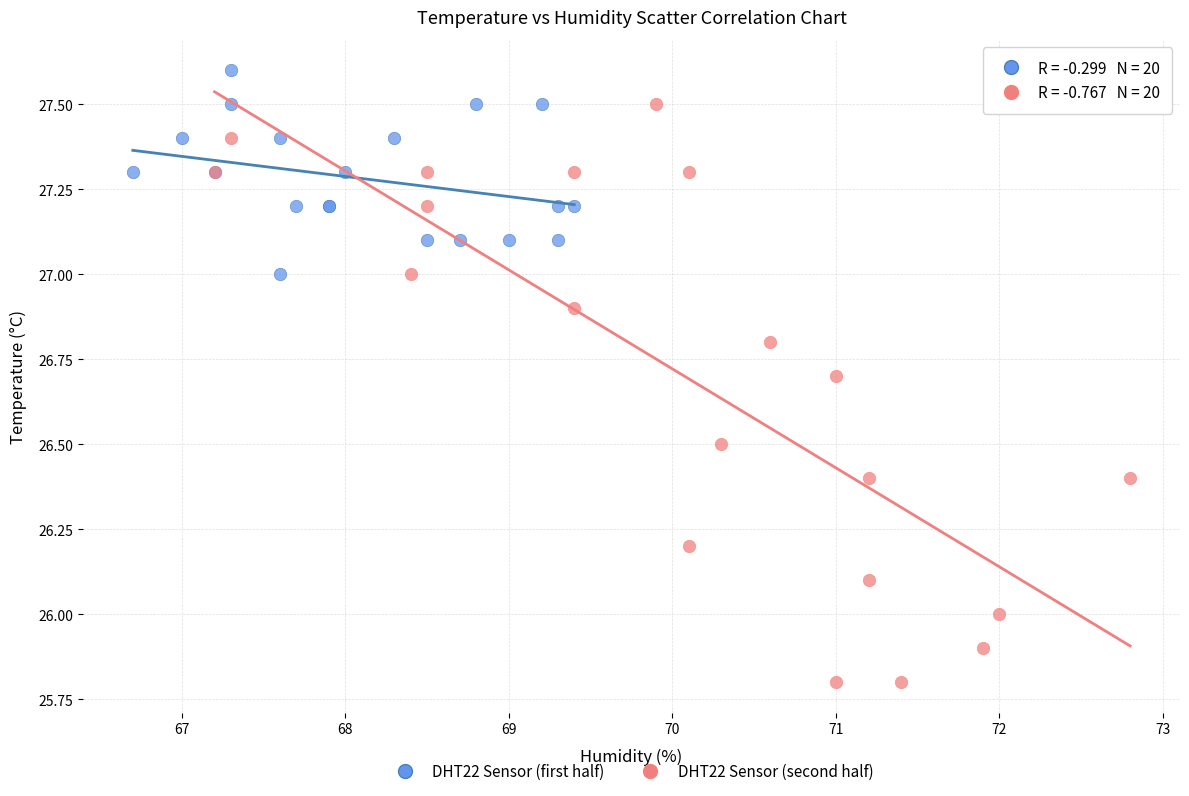

Which series reaches the maximum Y coordinate?

DHT22 Sensor (first half)